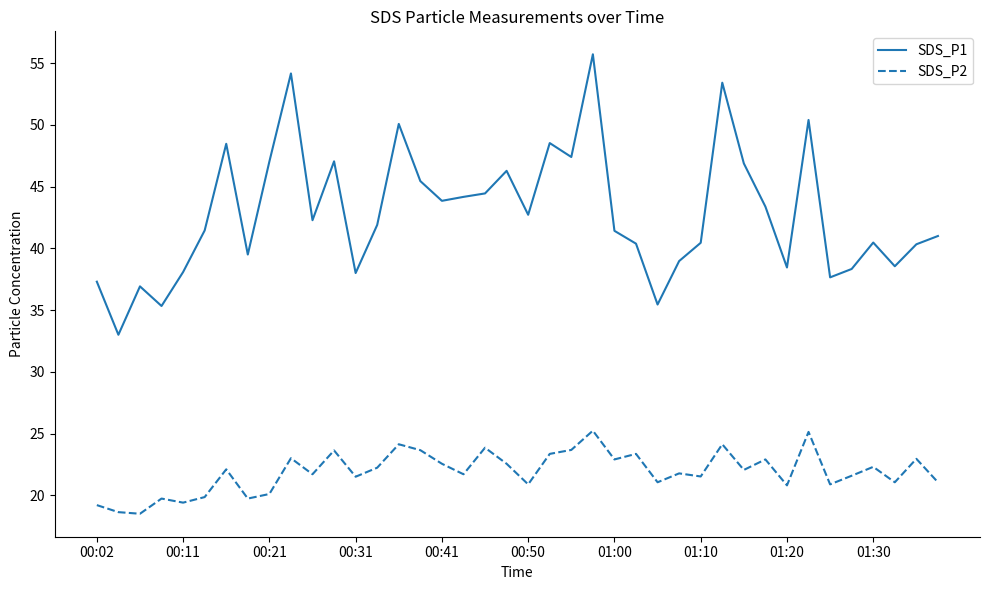

Rank the series by their average value, from highest to lowest.

SDS_P1, SDS_P2